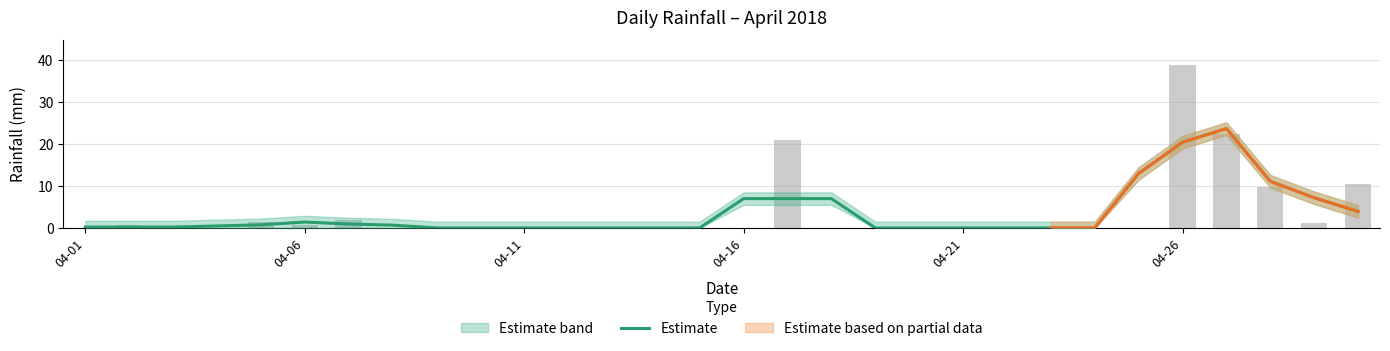

What is the average value?

3.5